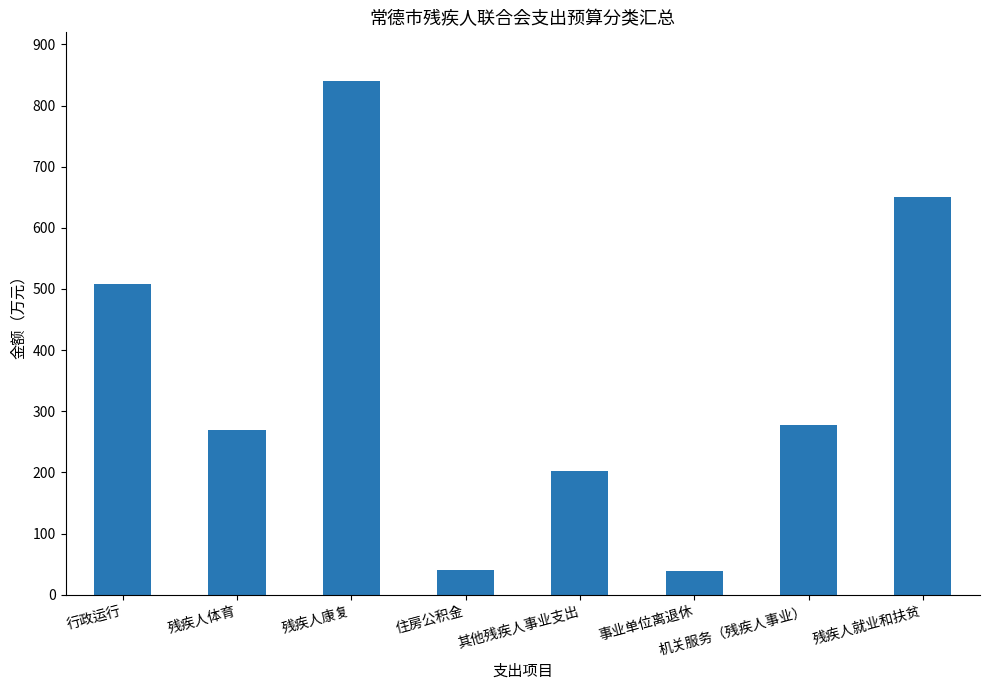

What is the minimum value shown in the chart?

39.4